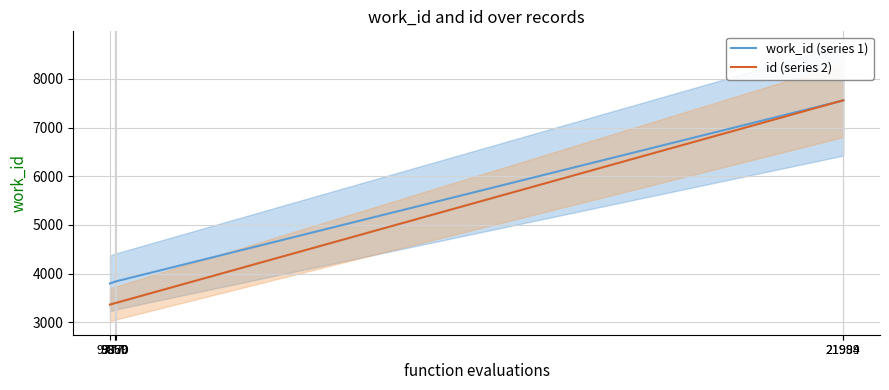

What is the difference between the highest and lowest values at 9777?

434.9